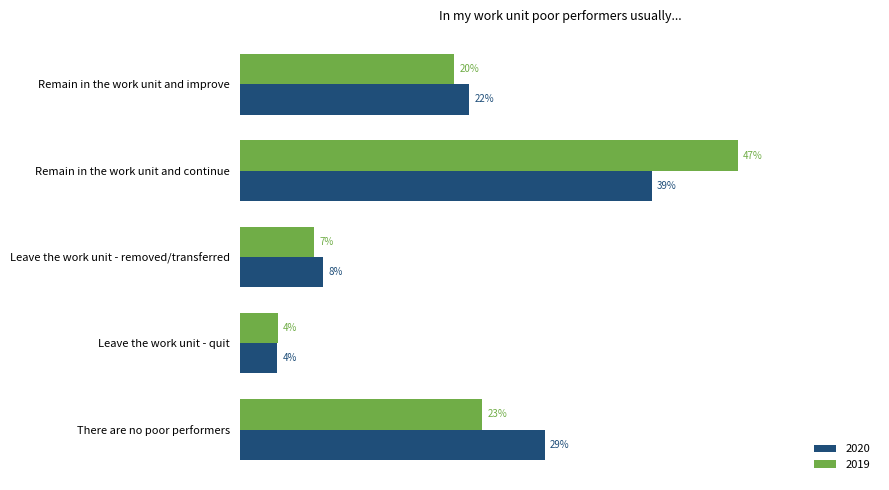

Is it true that 2019 equals 0.2 at There are no poor performers?

True